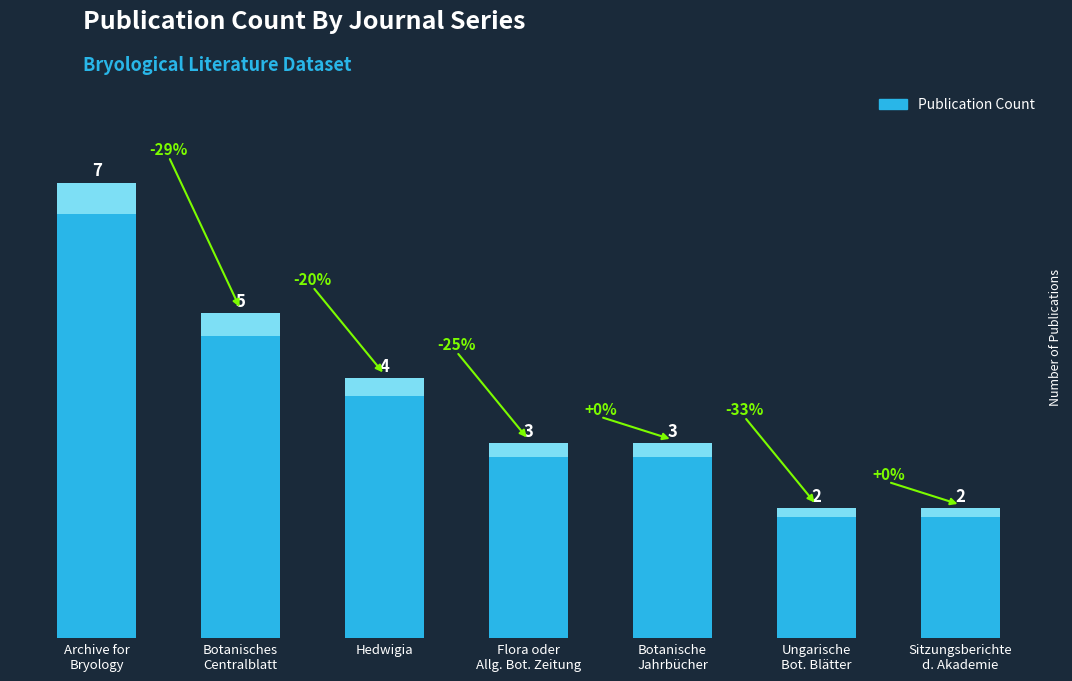

Which category has the lowest value across all series?

Ungarische
Bot. Blätter